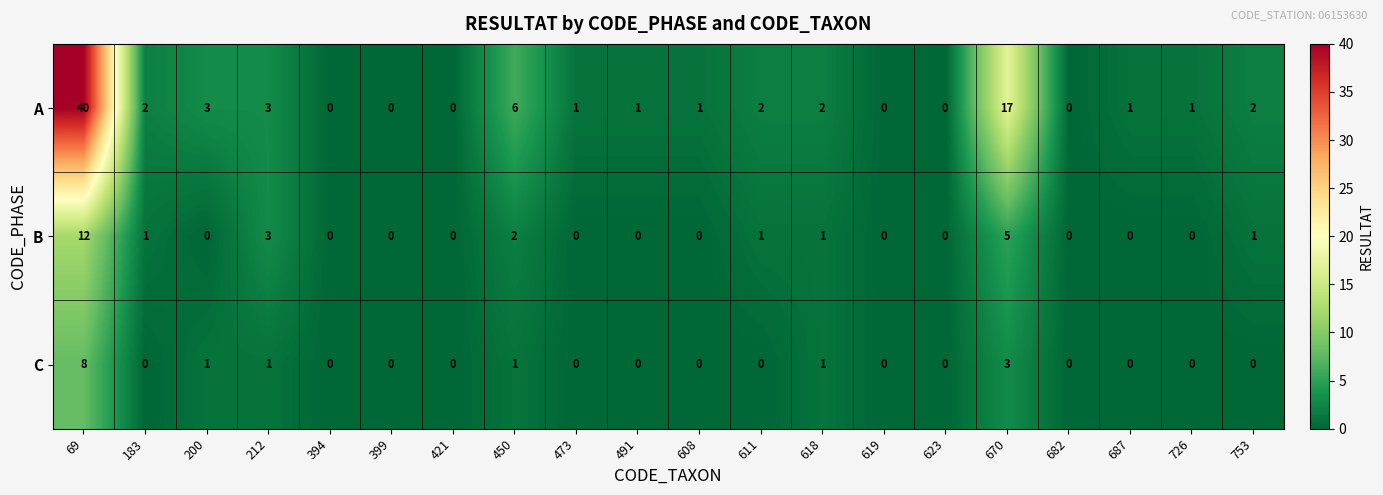

At which category is the sum across all series the highest?

69